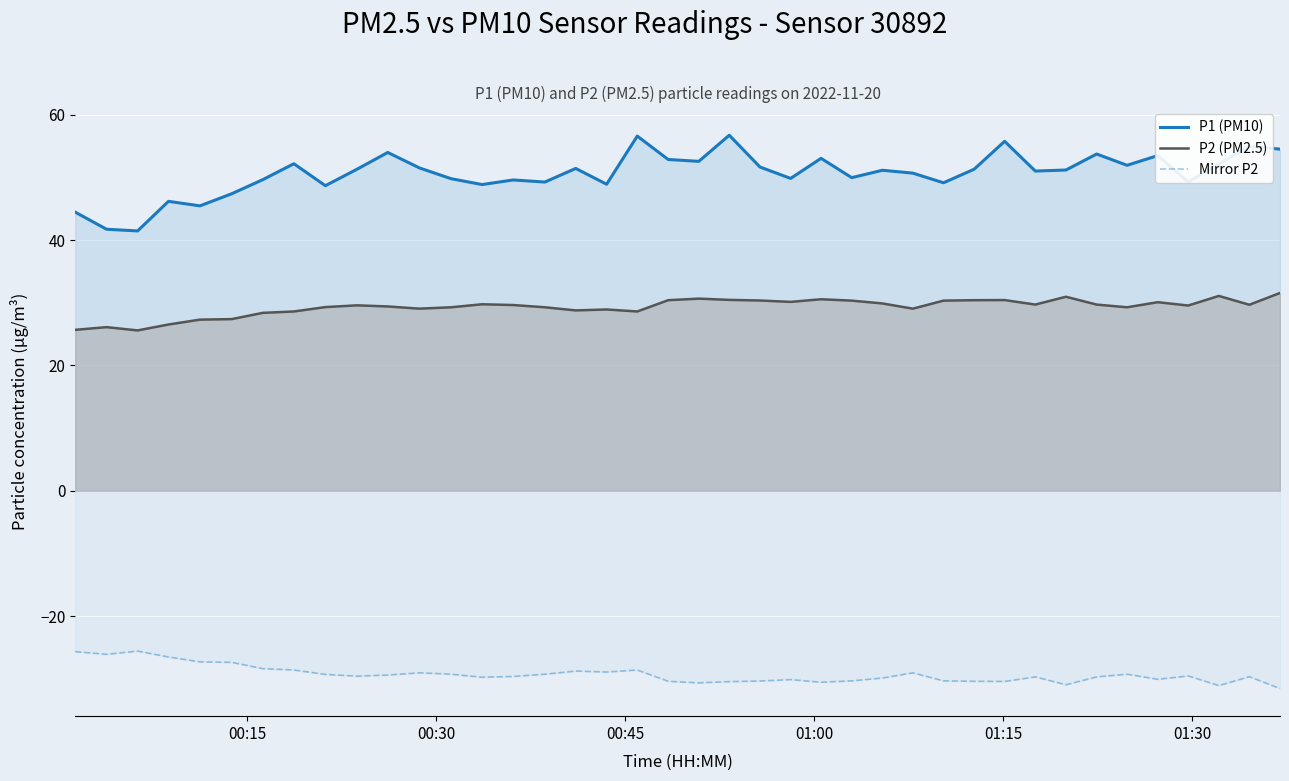

What is the difference between the maximum and minimum values in the P1 (PM10) series?

15.3